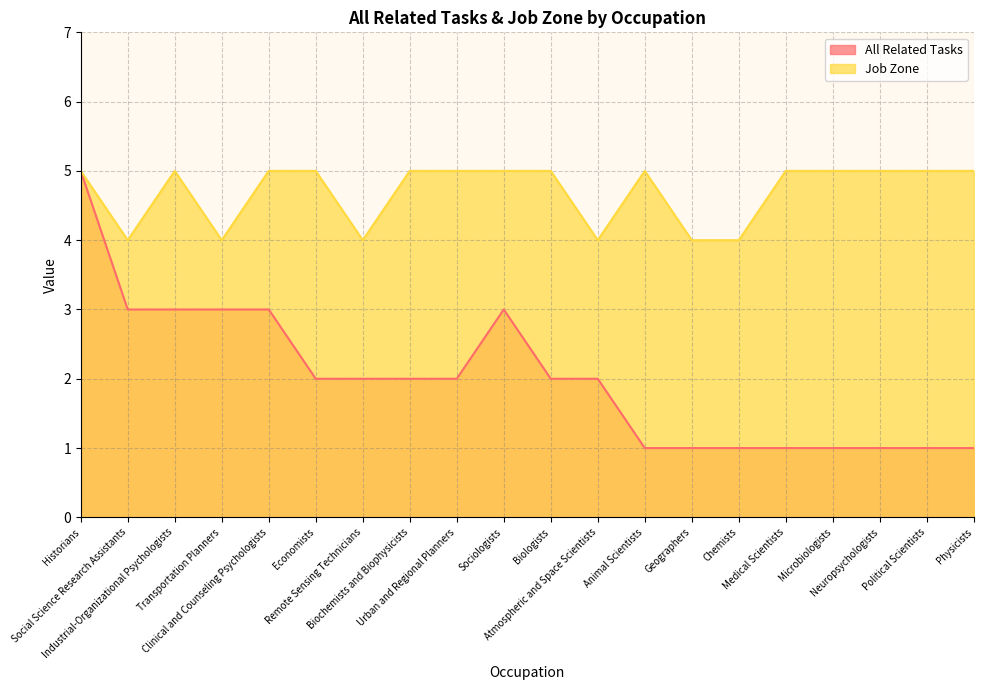

What position from the right is Geographers?

7